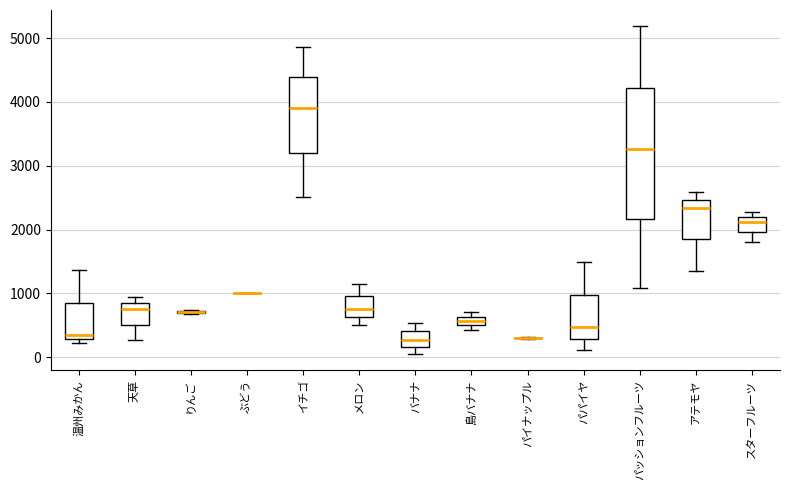

Comparing the boxes themselves (not the whiskers), which one is the tallest?

パッションフルーツ